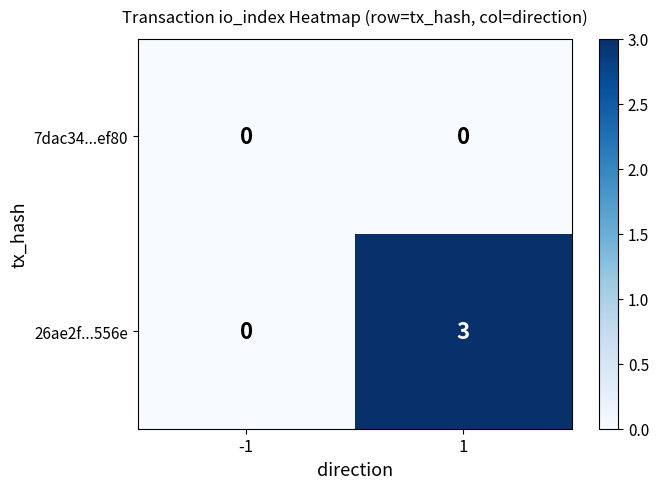

At 1, list the series in order from largest to smallest.

26ae2f...556e, 7dac34...ef80